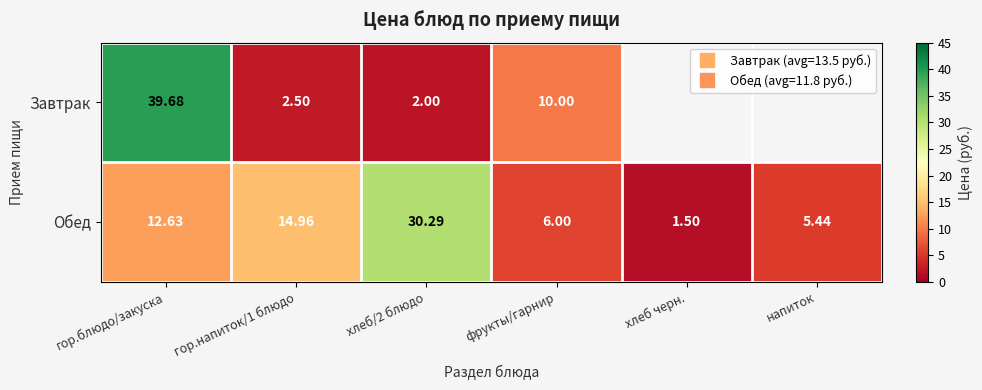

Rank the series by their maximum value, from highest to lowest.

Завтрак, Обед